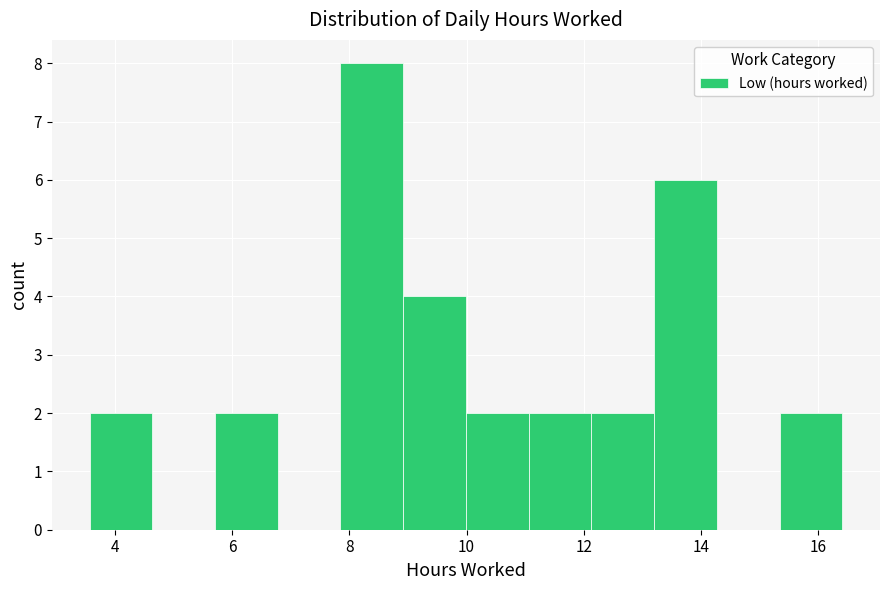

Reading left to right, transcribe this chart: for each bar, give the range it covers on the x-axis and its height. Neither the bar edges nor the heights are printed on the chart, so give them approximately, as read against the axes.

3.6 to 4.6: 2
4.6 to 5.8: 0
5.8 to 6.8: 2
6.8 to 7.8: 0
7.8 to 9.0: 8
9.0 to 10.0: 4
10.0 to 11.0: 2
11.0 to 12.2: 2
12.2 to 13.2: 2
13.2 to 14.2: 6
14.2 to 15.4: 0
15.4 to 16.4: 2